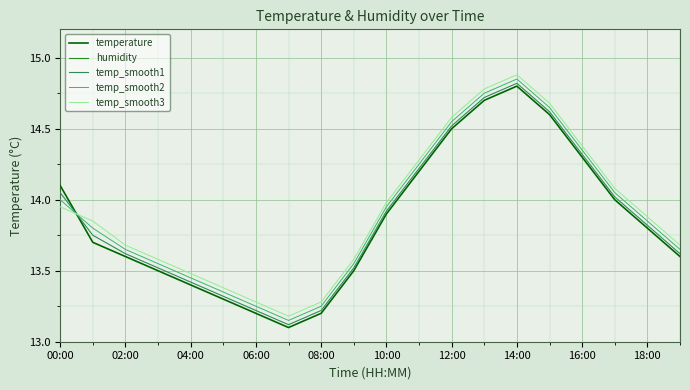

What is the average value of the temp_smooth3 series?

13.9